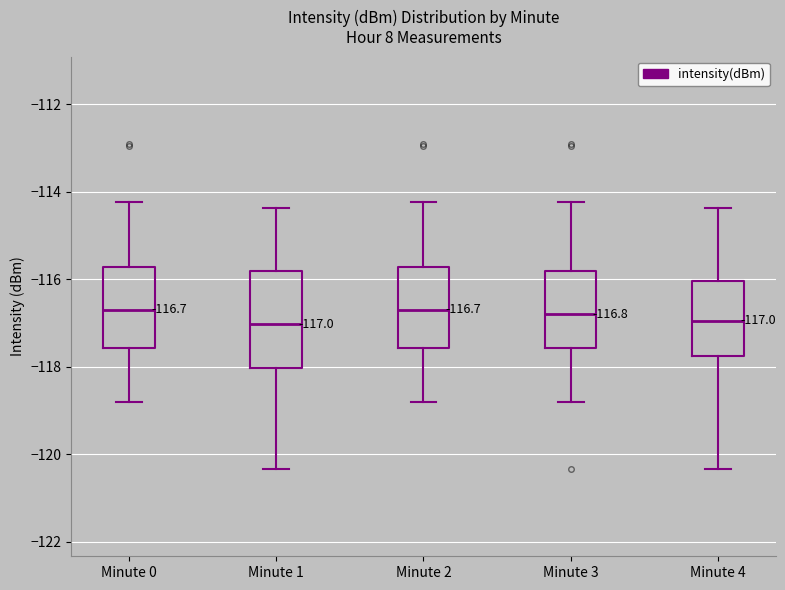

Which box is the tallest, from its lower edge to its upper edge?

Minute 1